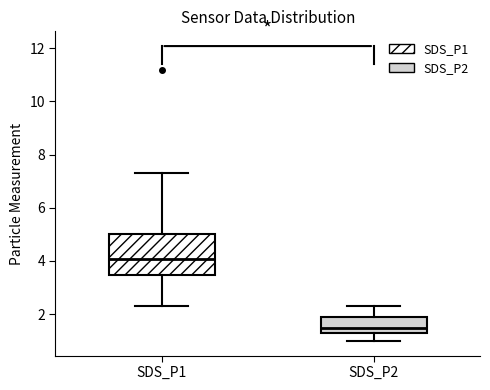

Reading left to right, transcribe this box plot: for each box, give where its median line is, the range the box spans, and where its two whiskers end, as read against the y-axis. The values are not printed on the chart, so give them approximately, as read against the axis.

SDS_P1: median 4.0, box 3.4 to 5.0, whiskers 2.4 to 7.4
SDS_P2: median 1.6, box 1.4 to 1.8, whiskers 1.0 to 2.4